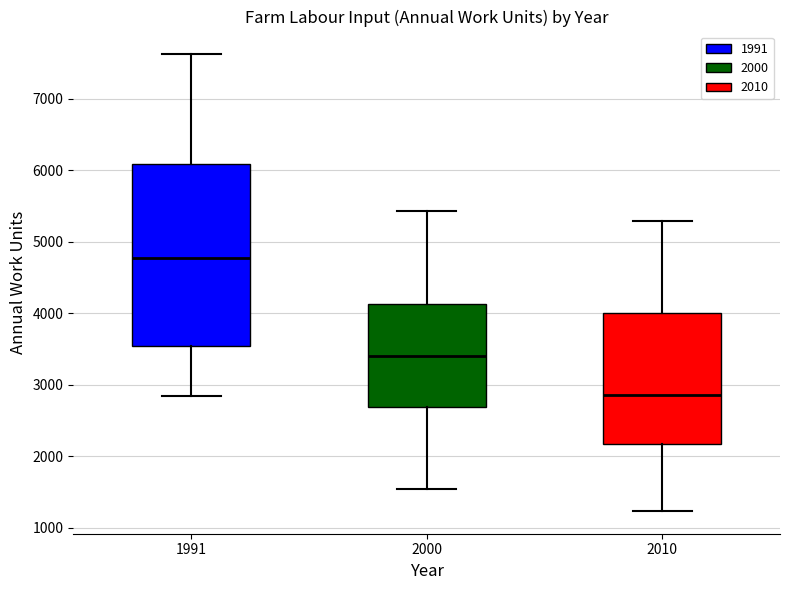

Which box has the lowest median line?

2010